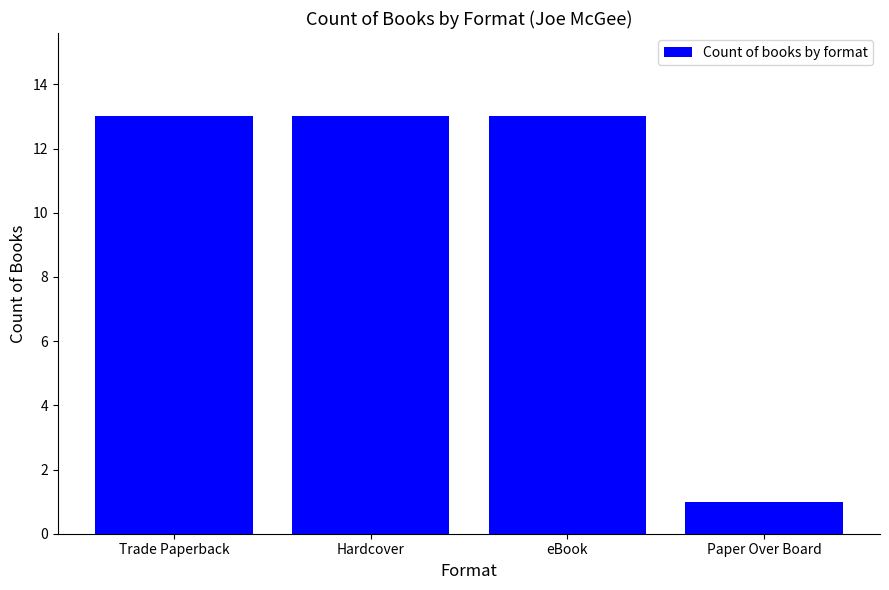

Reading right to left, list all the values displayed in this chart.

1	13	13	13